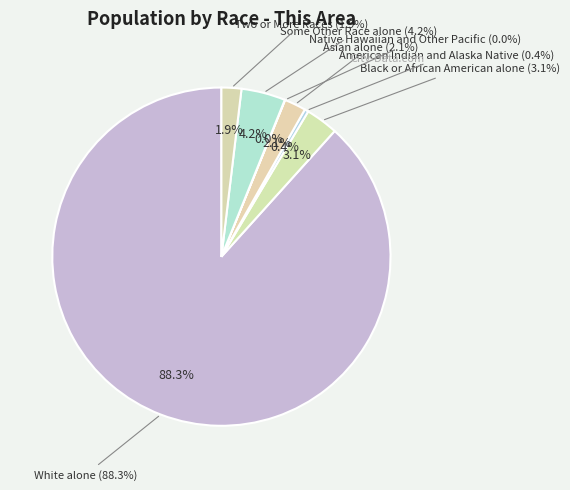

Rank the categories by value from highest to lowest.

White alone, Some Other Race alone, Black or African American alone, Asian alone, Two or More Races, American Indian and Alaska Native, Native Hawaiian and Other Pacific